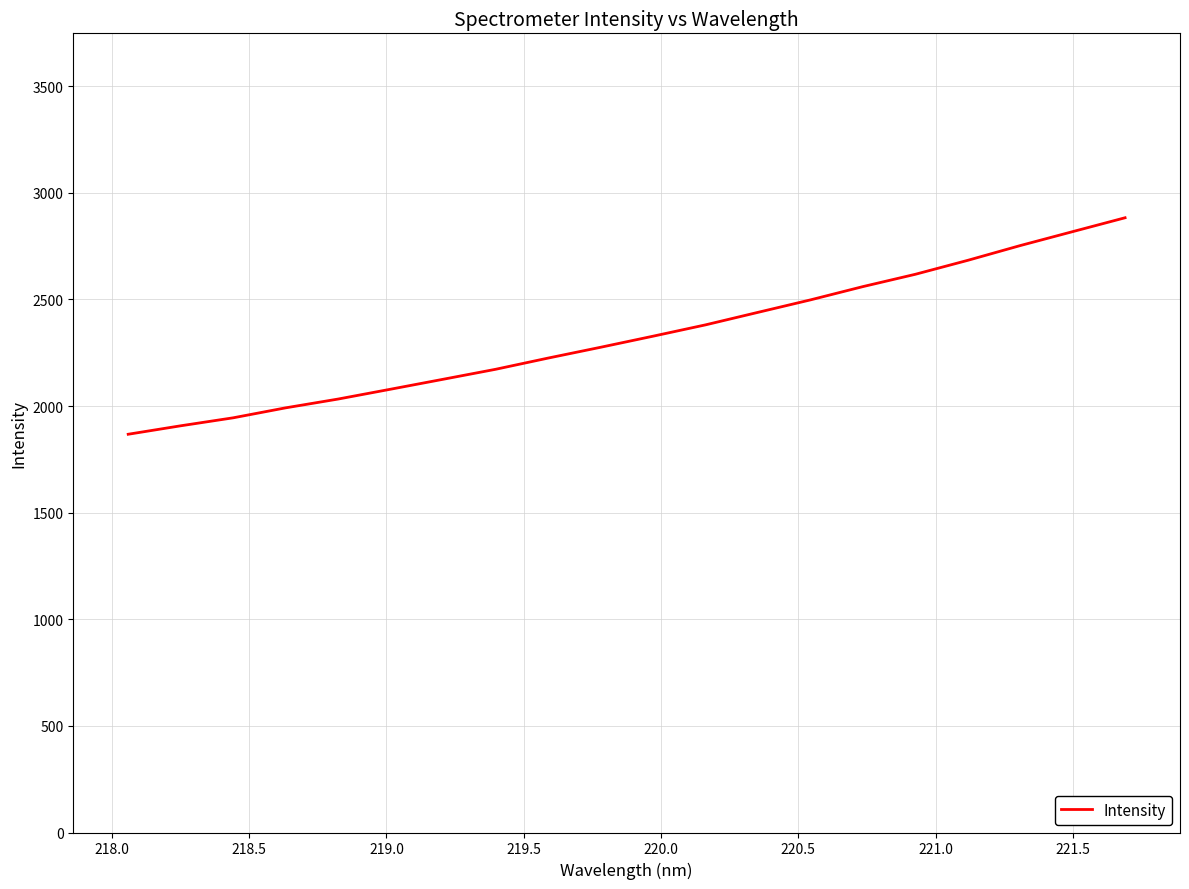

What is the maximum value shown in the chart?

2883.1